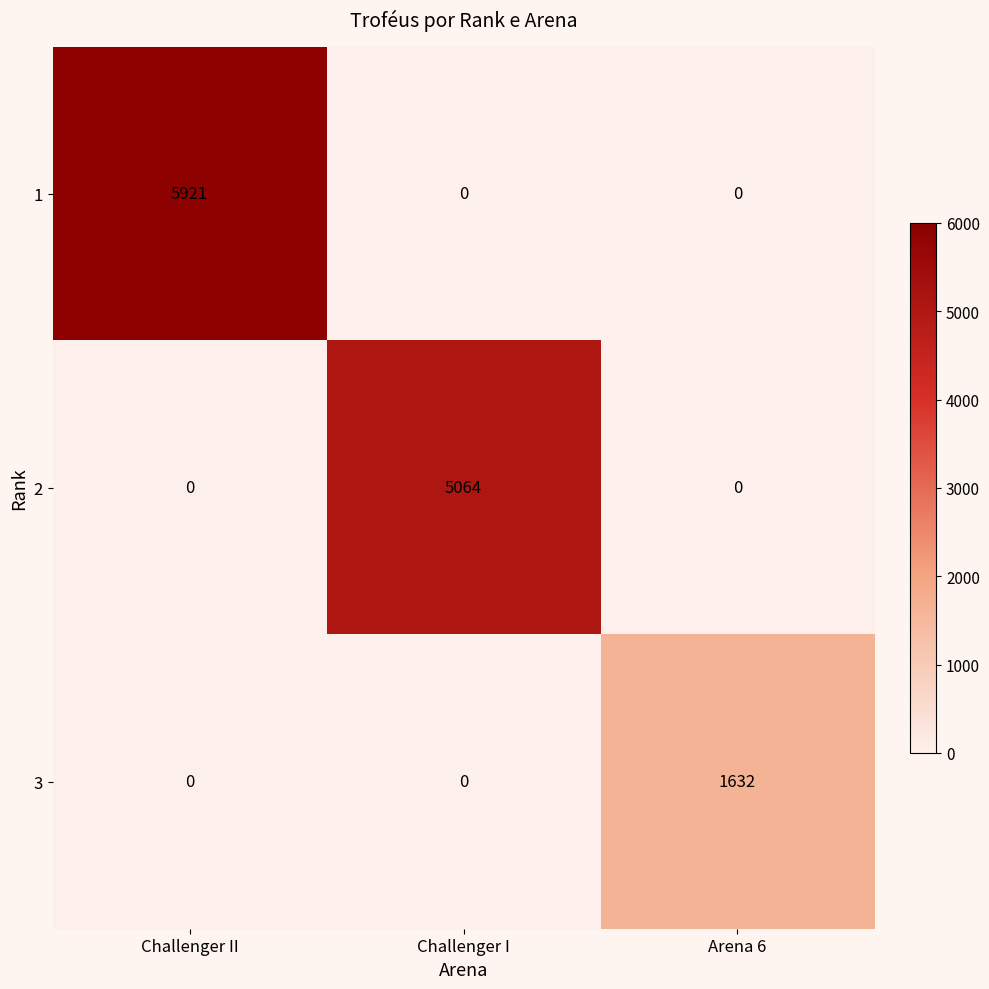

At which category is the sum across all series the highest?

Challenger II